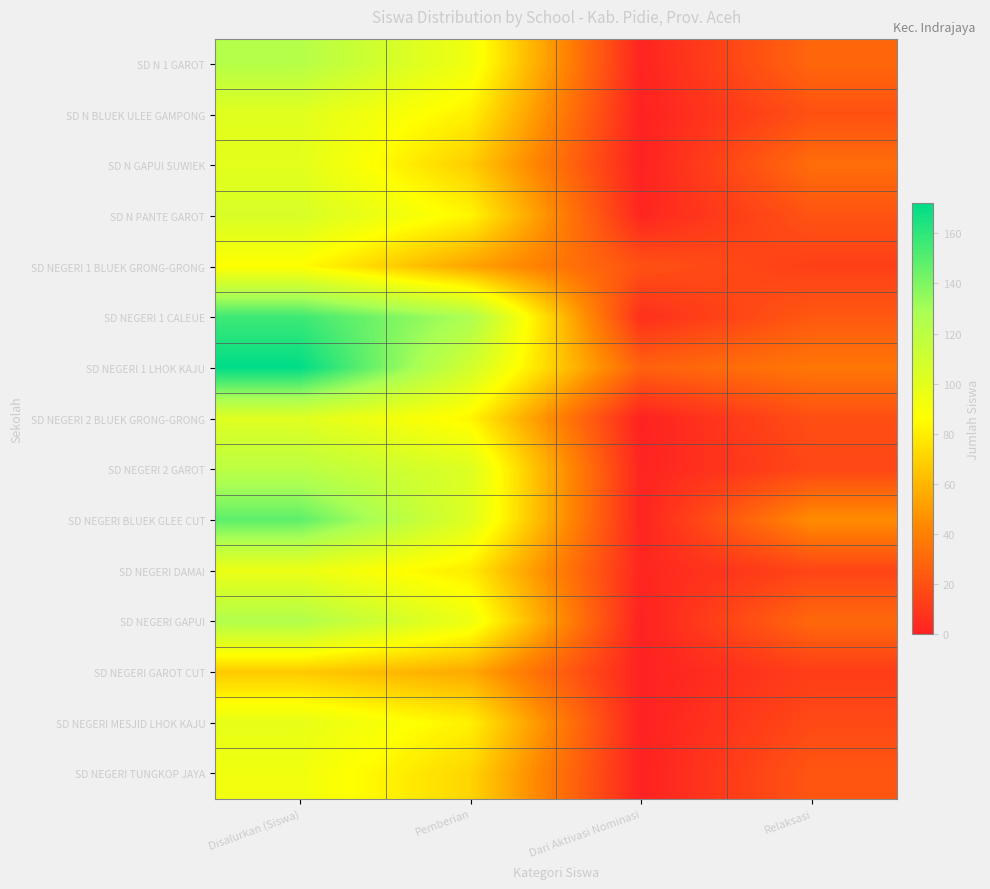

Between Dari Aktivasi Nominasi and Disalurkan (Siswa), which is larger?

Disalurkan (Siswa)